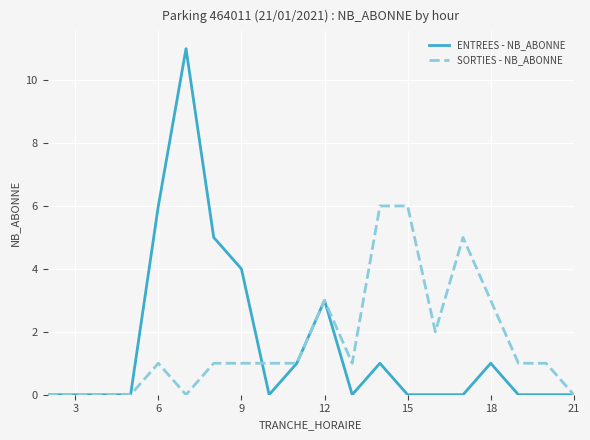

Which series has the widest spread of values?

ENTREES - NB_ABONNE